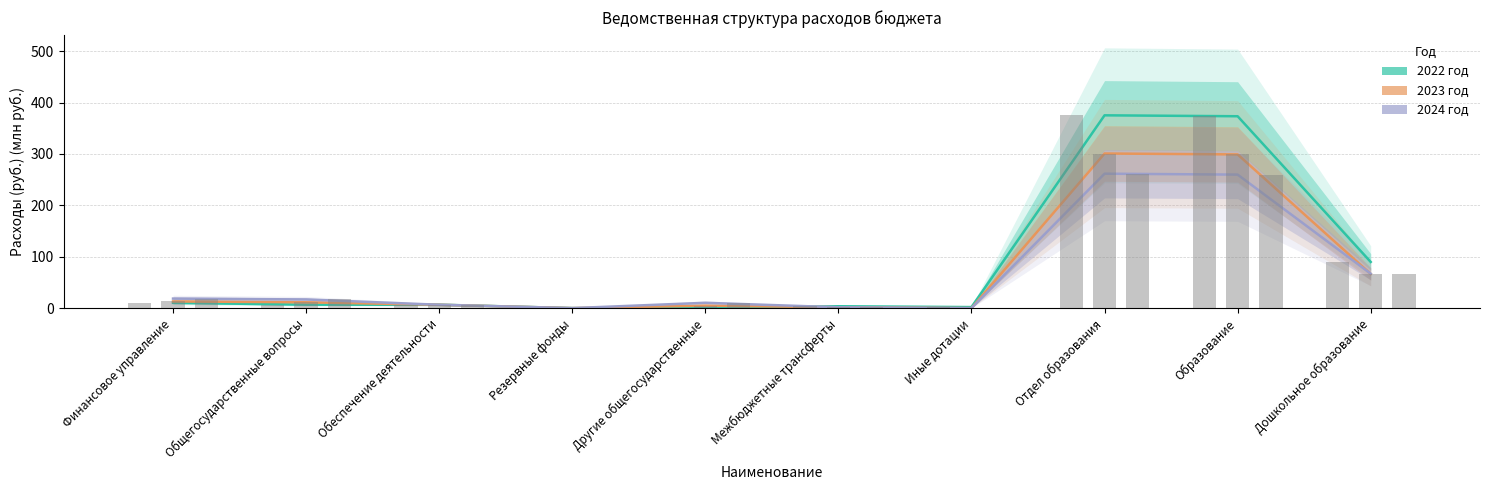

What is the difference between the maximum and minimum values in the 2024 год series?

261.7